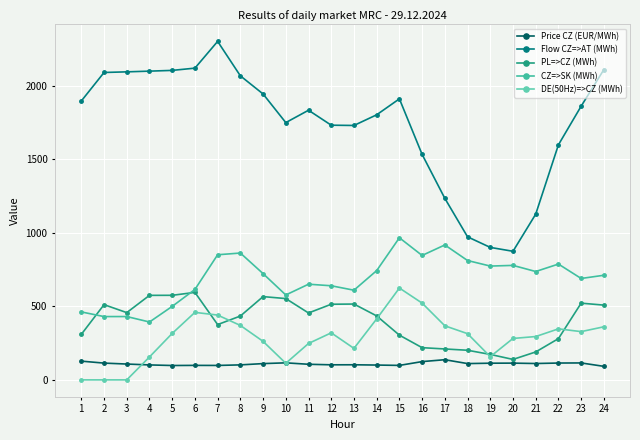

At which category does the chart reach its minimum across all series?

1